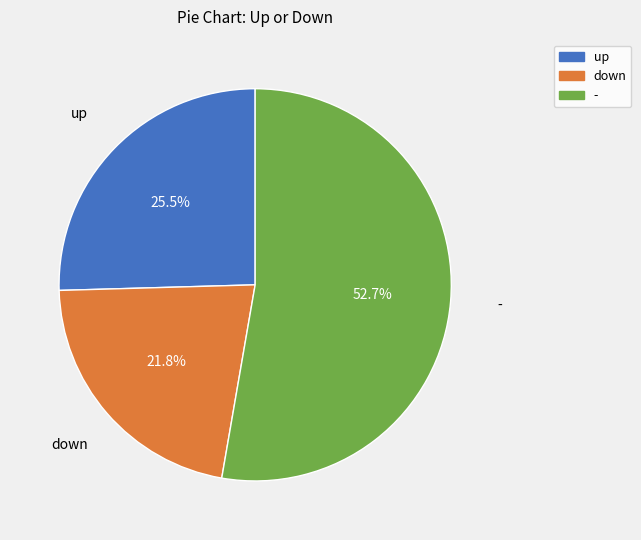

Which category has the biggest portion of the pie?

-